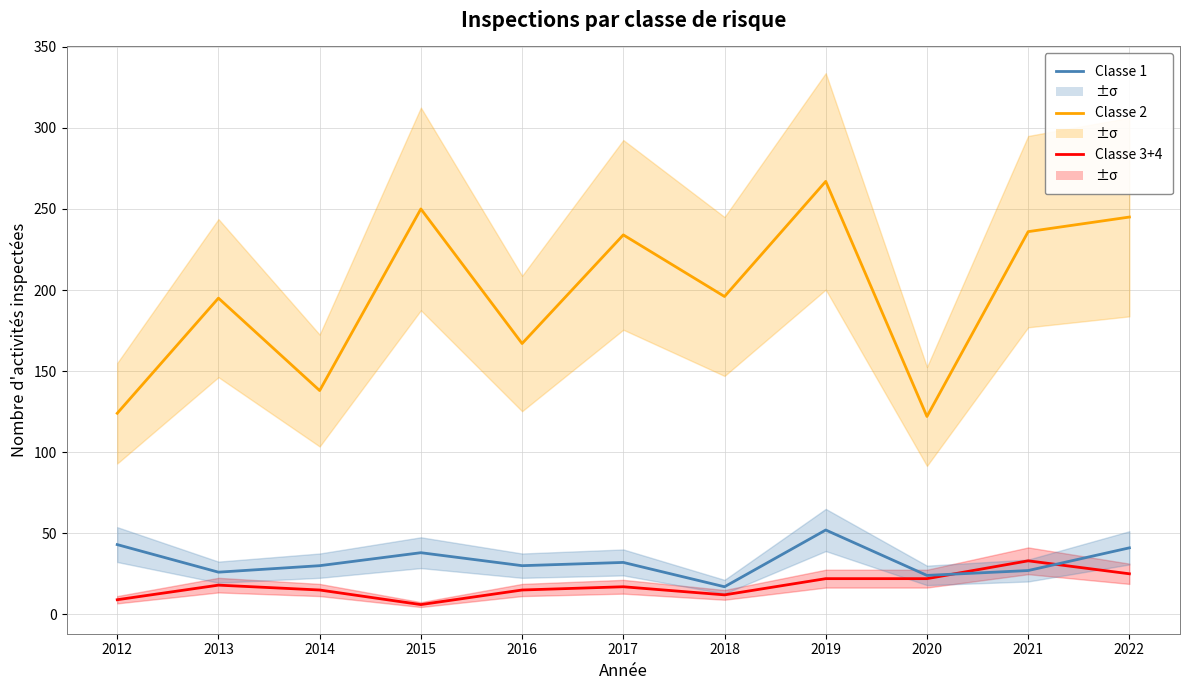

True or false: Classe 2 has more than 2 points higher than both neighbors.

True